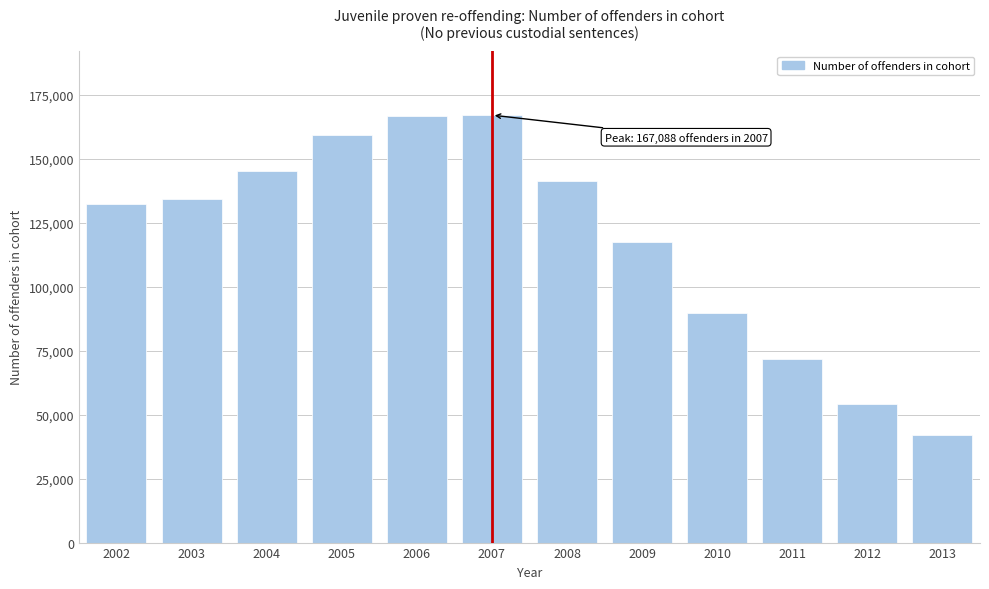

Which has a higher value, 2011 or 2007?

2007